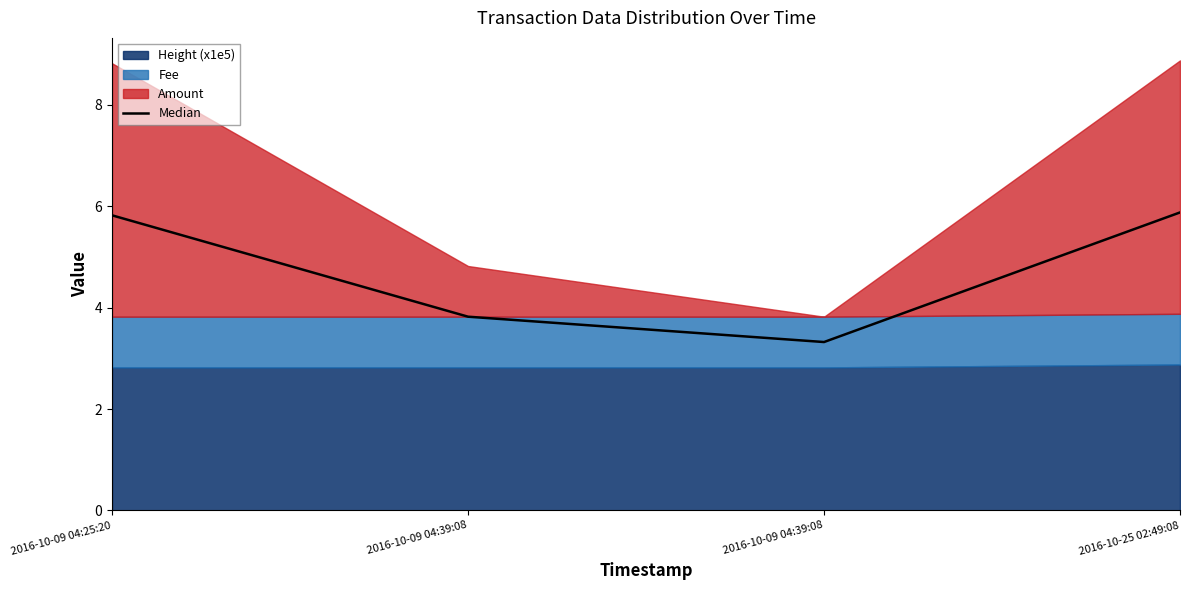

Which category has the highest value across all series?

2016-10-25 02:49:08